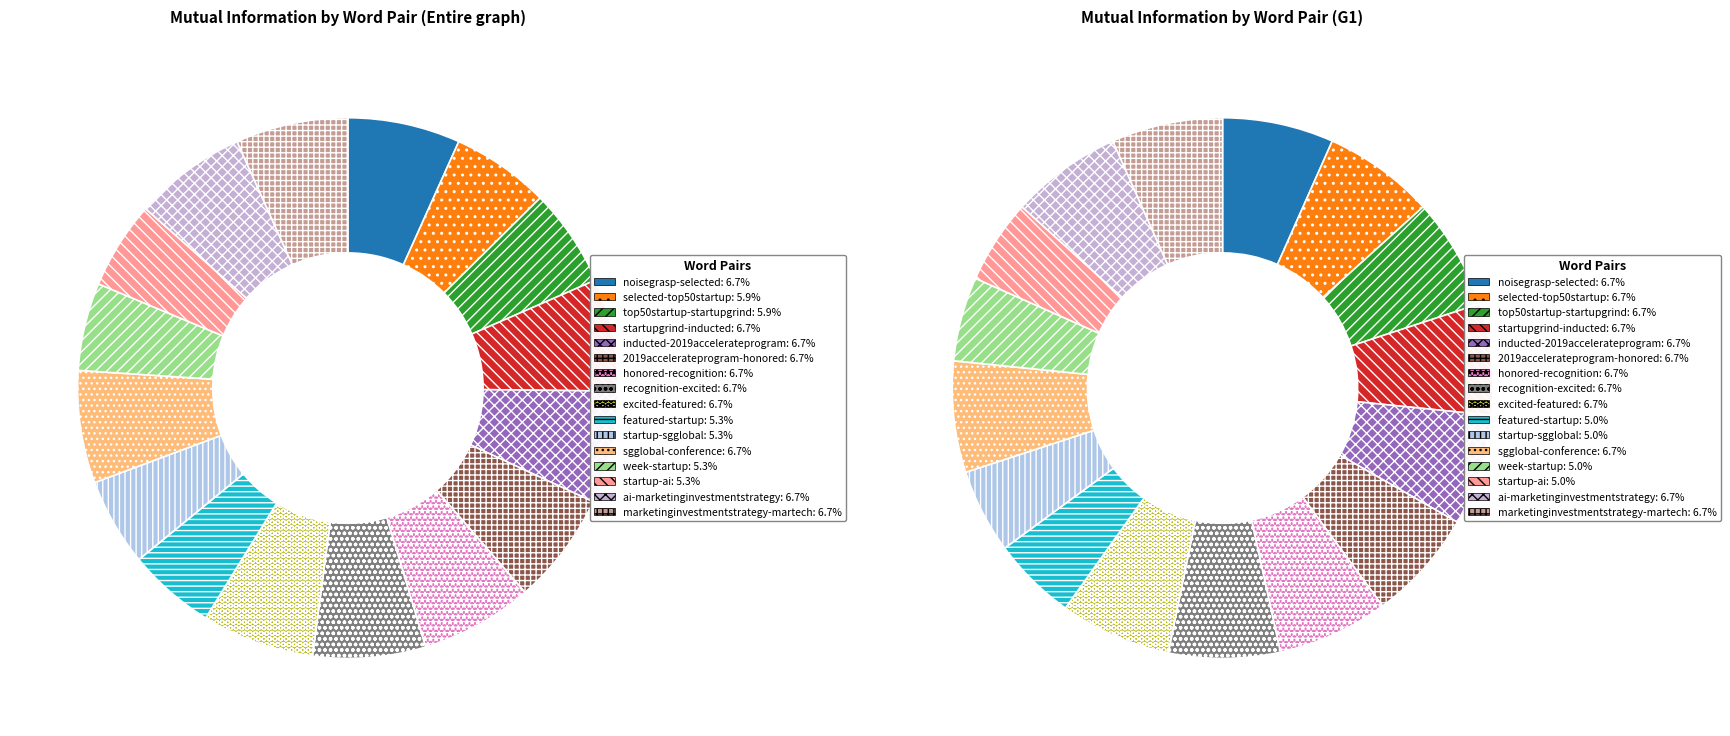

How many segments does this pie chart have?

16